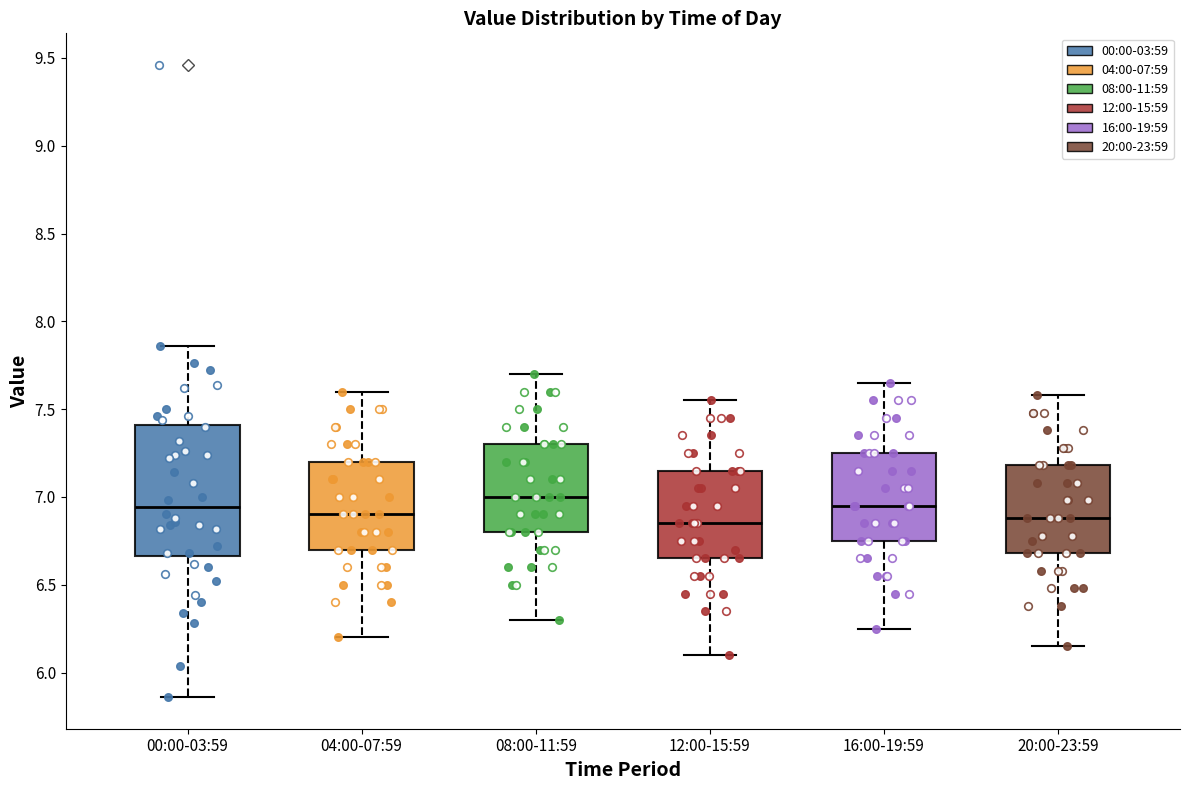

Which box is the tallest, from its lower edge to its upper edge?

00:00-03:59